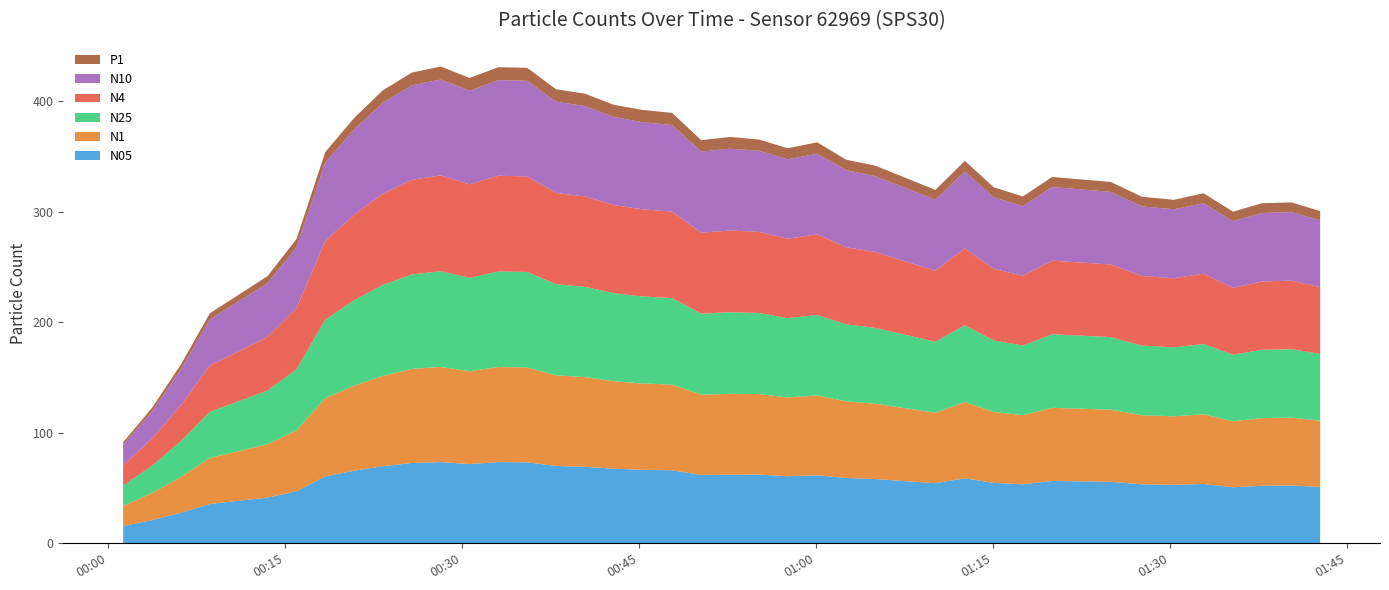

What is the lowest value of the N05 series?

15.7